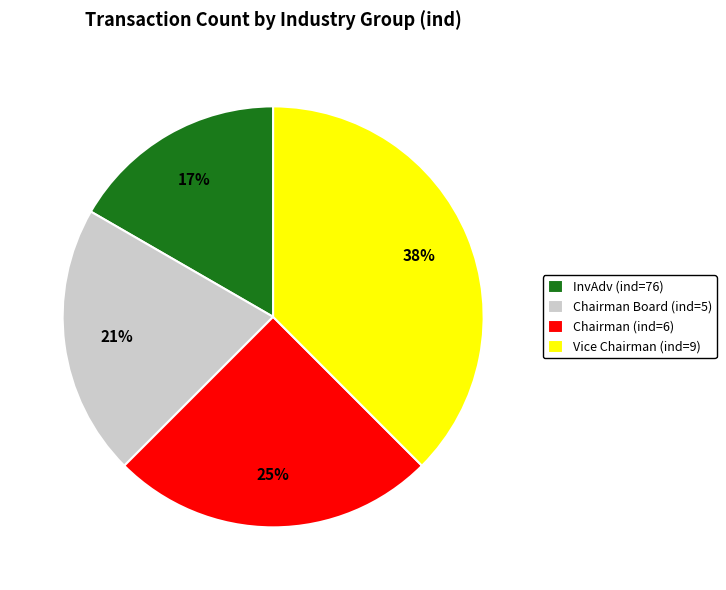

Is Chairman Board (ind=5) the majority of the pie?

No